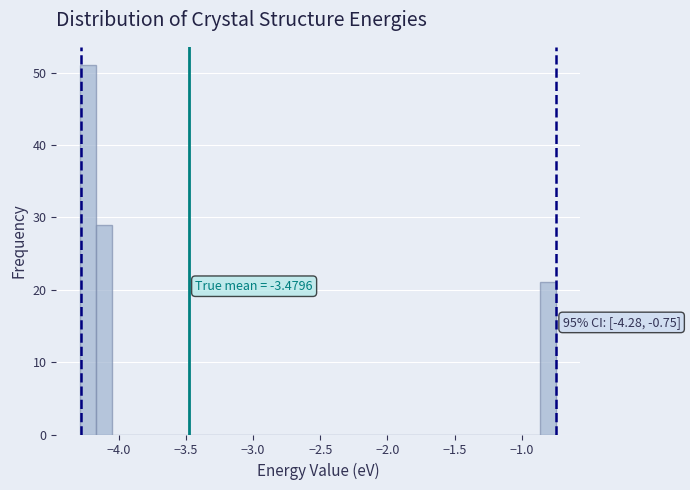

Read against the x-axis, roughly where is the centre of the tallest bar?

-4.25